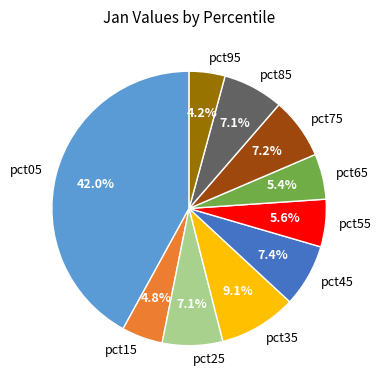

Which category has the biggest portion of the pie?

pct05